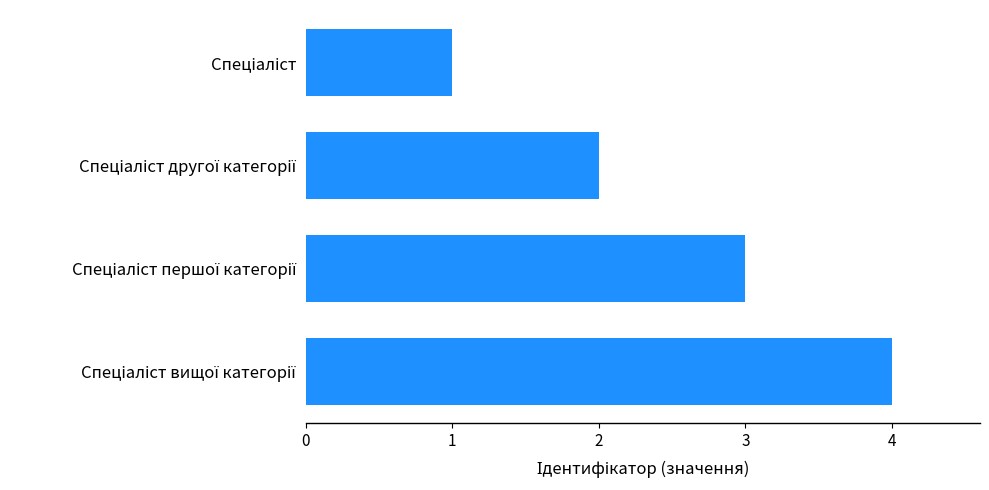

What is the sum of all values?

10